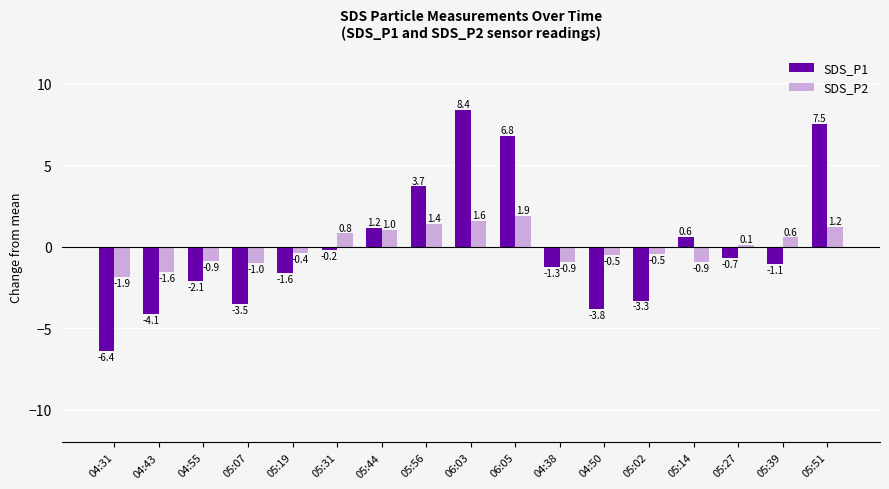

At which category is the sum across all series the highest?

06:03